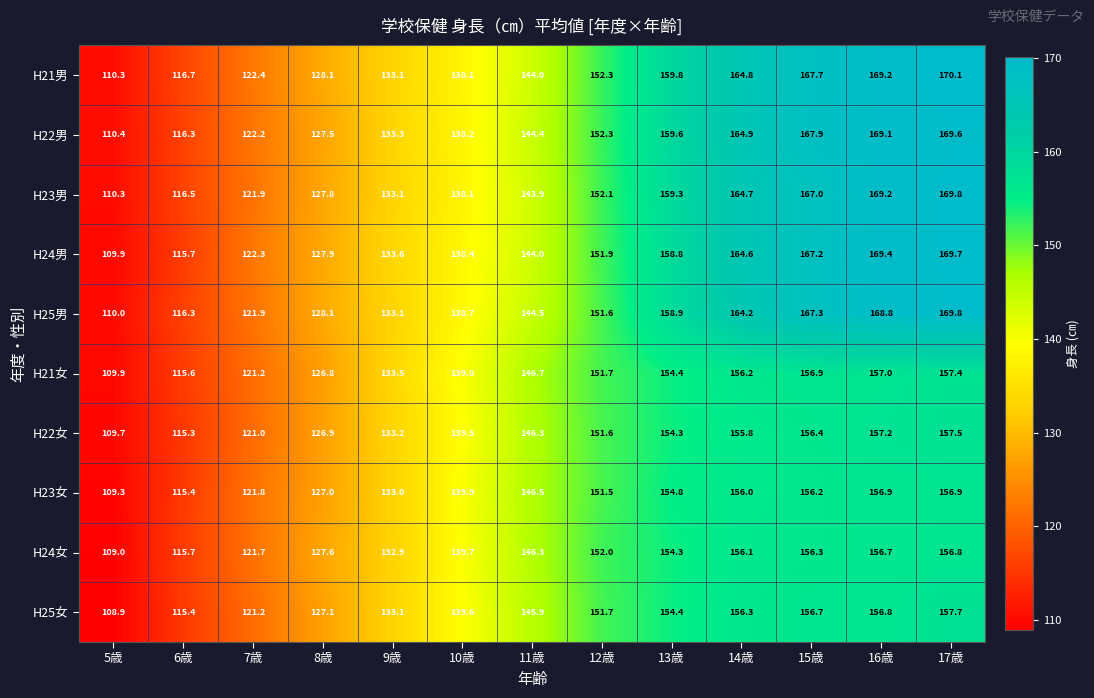

At which category is the sum across all series the highest?

17歳